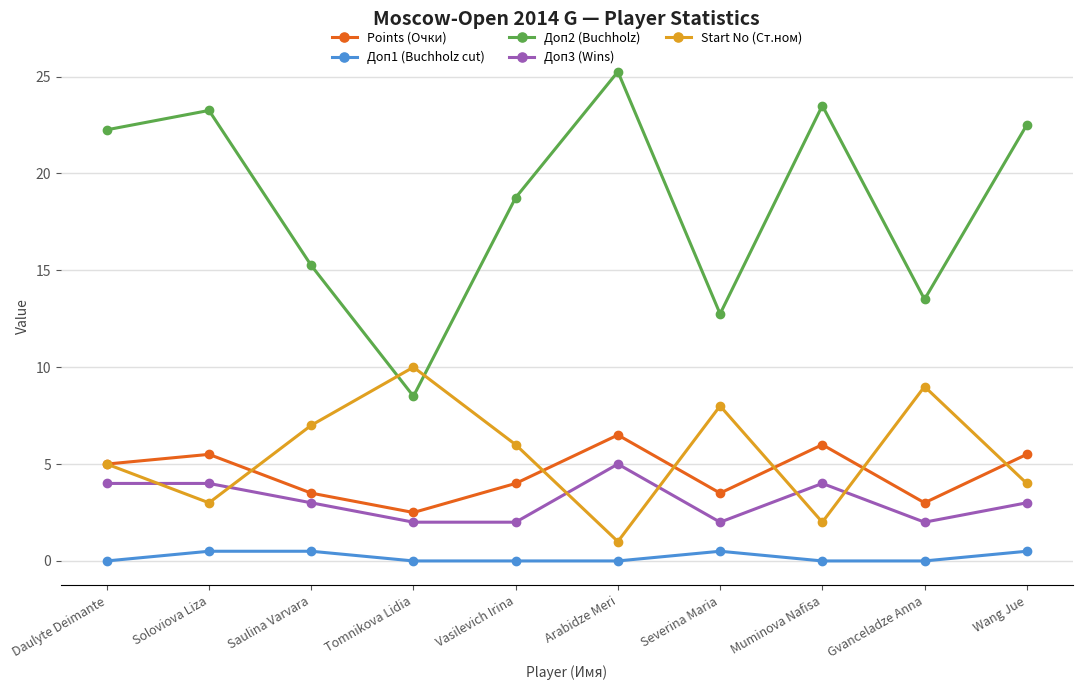

Which category has the highest value in the Доп3 (Wins) series?

Arabidze Meri